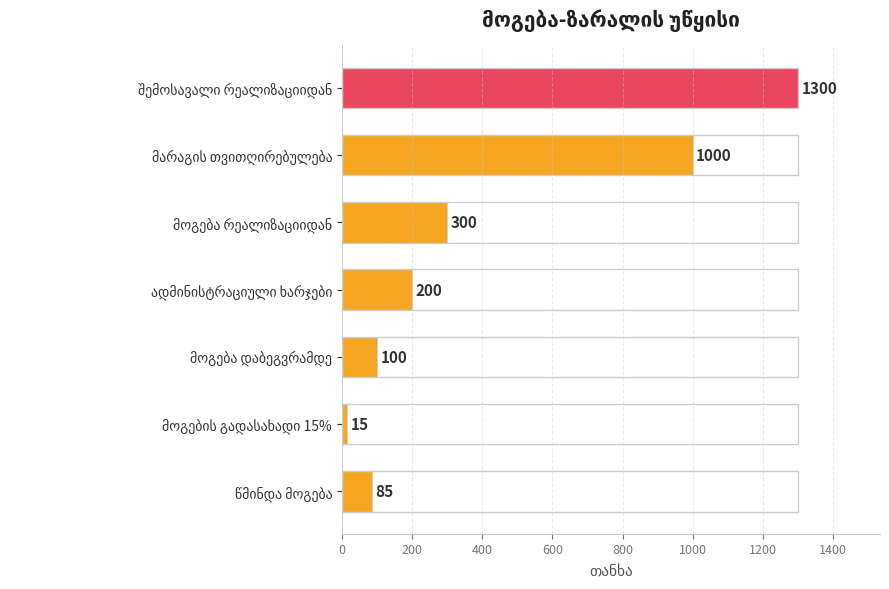

What is the difference between the second highest and minimum values?

985